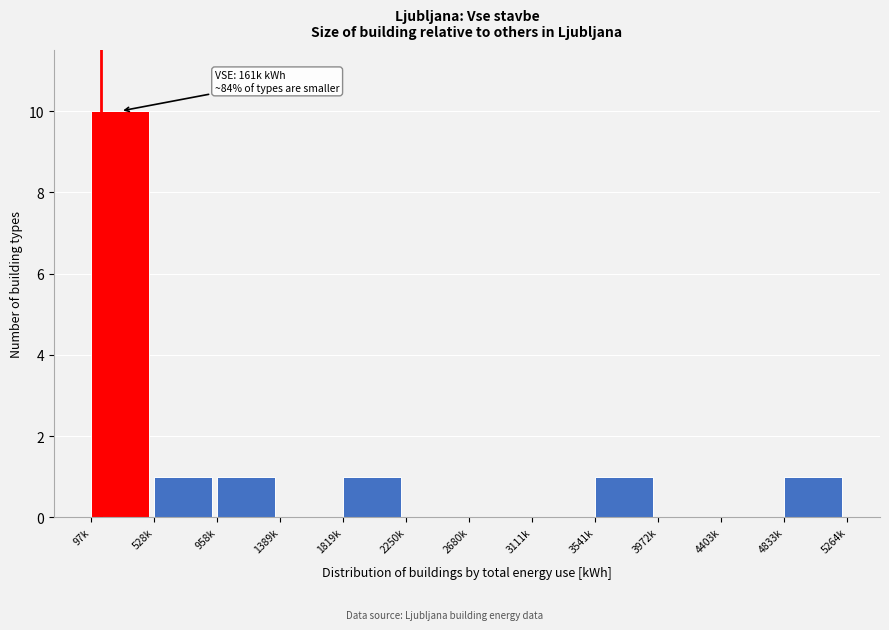

Reading left to right, what are all the values shown in this chart?

97k=10	528k=1	958k=1	1389k=0	1819k=1	2250k=0	2680k=0	3111k=0	3541k=1	3972k=0	4403k=0	4833k=1